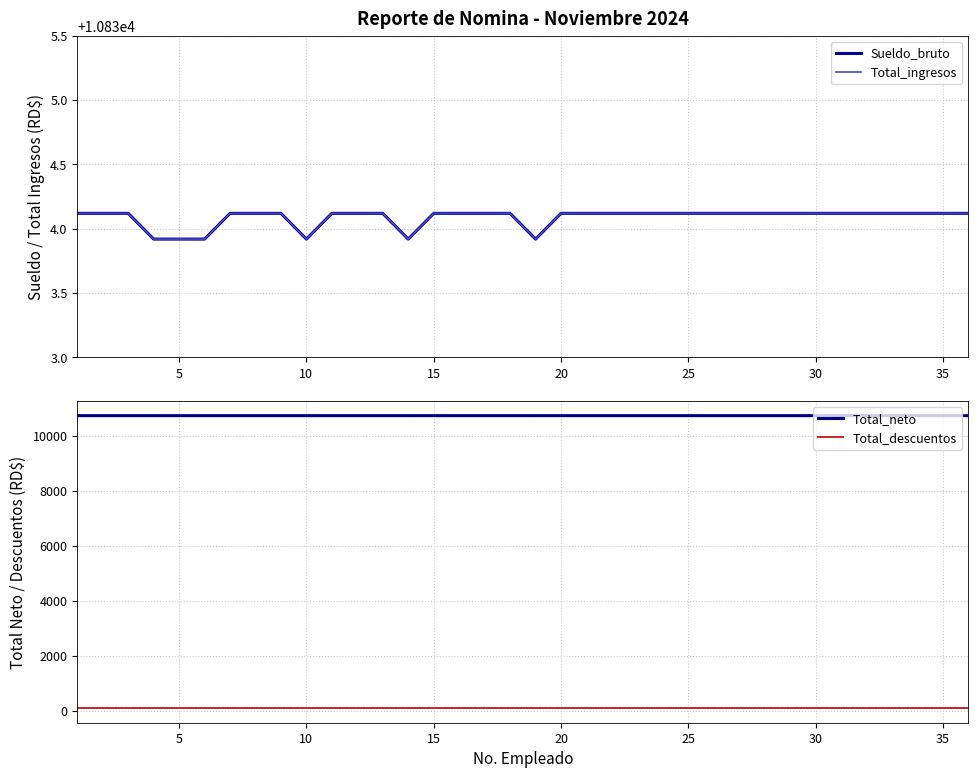

True or false: Total_ingresos and Total_descuentos cross at least once.

False